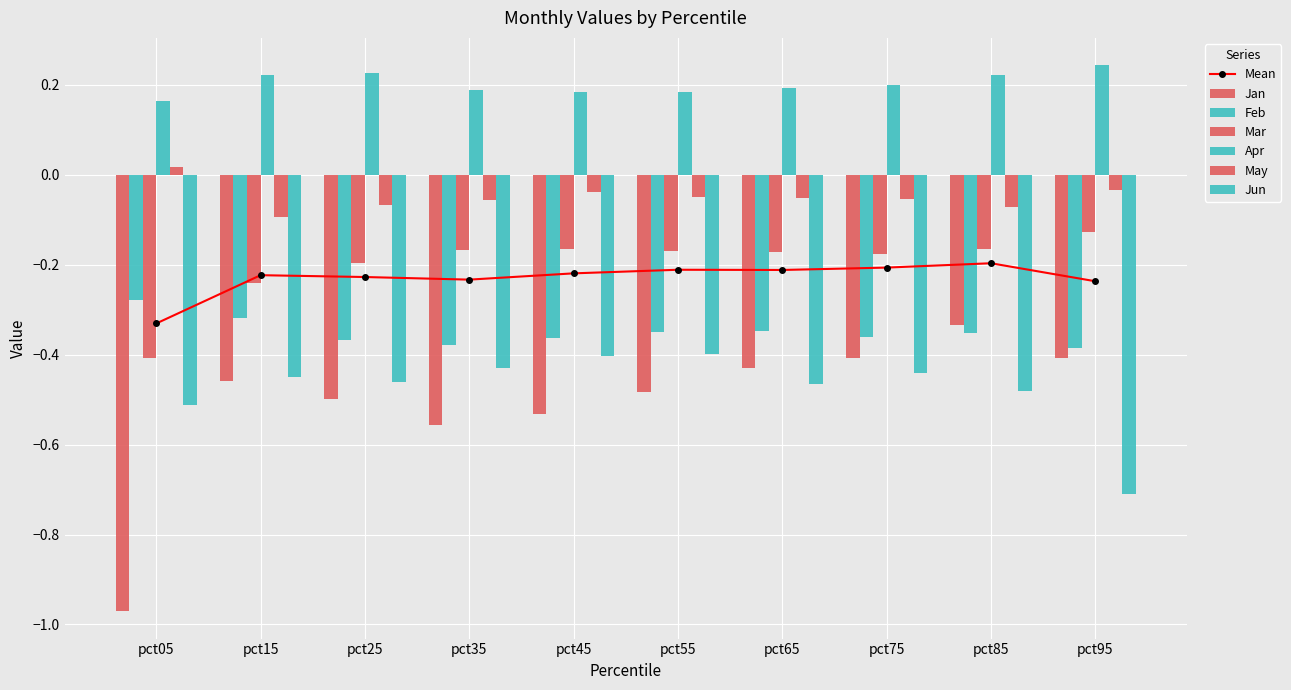

How many data points in May are less than 0?

9